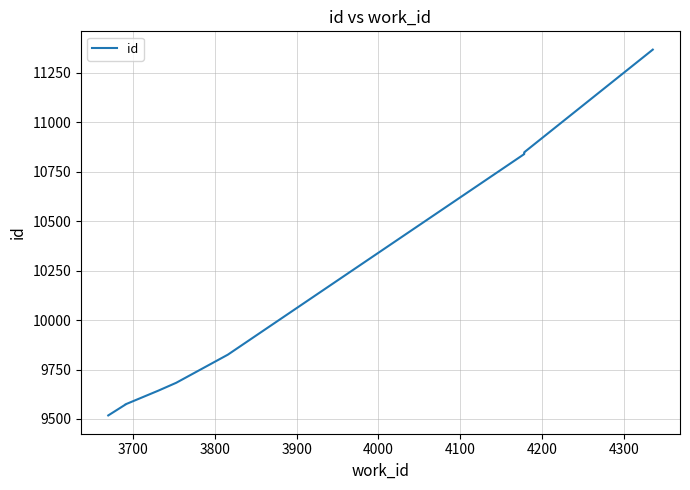

What is the difference between the second highest and second lowest values?

1275